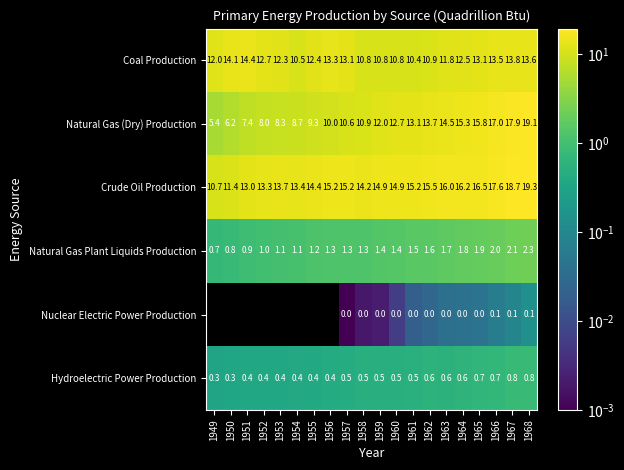

Rank the categories by Crude Oil Production value from lowest to highest.

1949, 1950, 1951, 1952, 1954, 1953, 1958, 1955, 1959, 1960, 1957, 1956, 1961, 1962, 1963, 1964, 1965, 1966, 1967, 1968